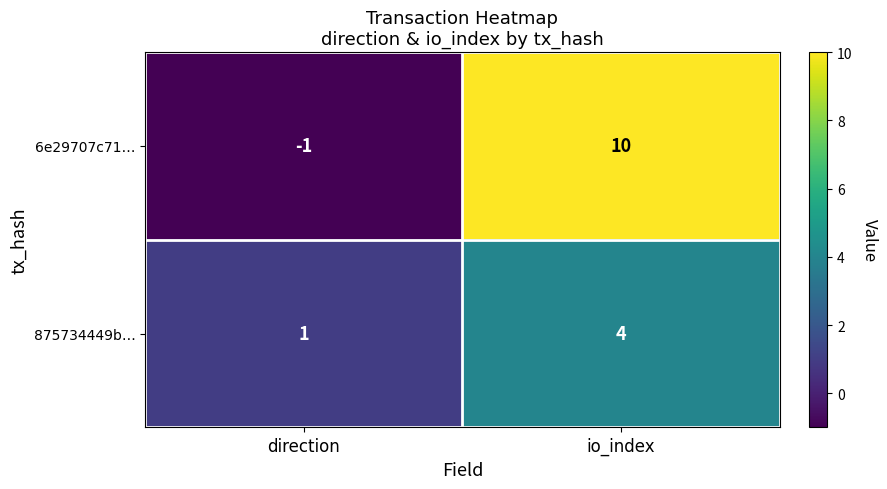

At which category does the chart reach its minimum across all series?

direction